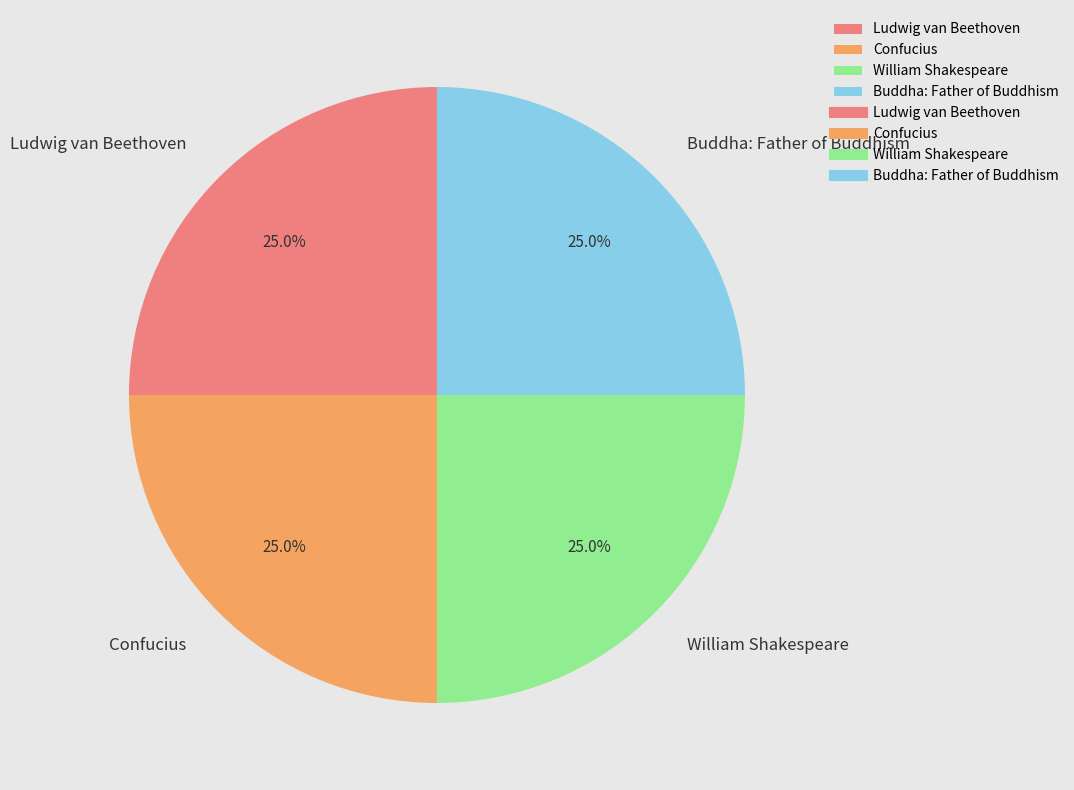

Is there any slice that represents more than half of the pie?

No